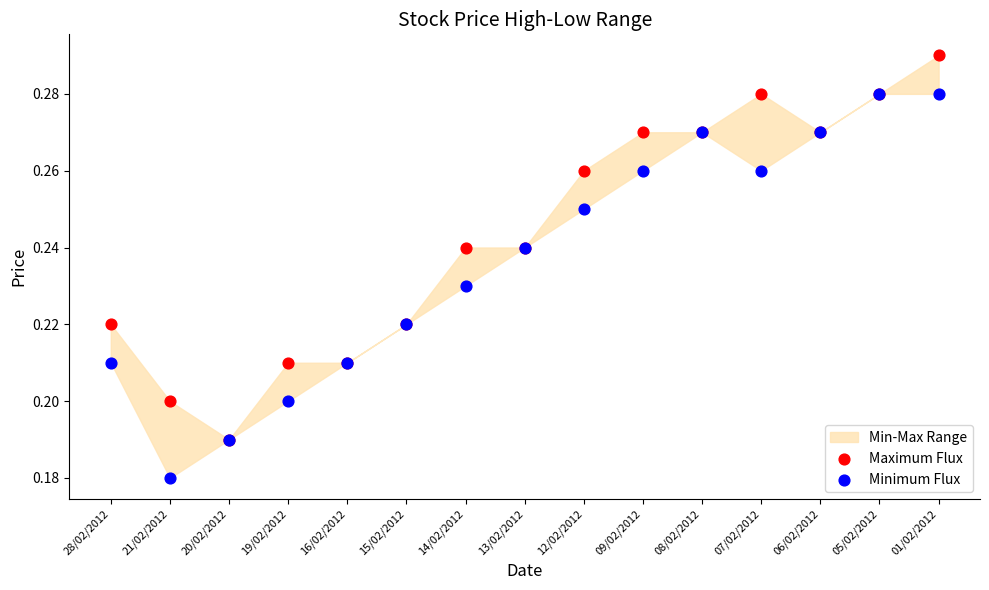

Which series has the largest Y range (max minus min)?

Minimum Flux